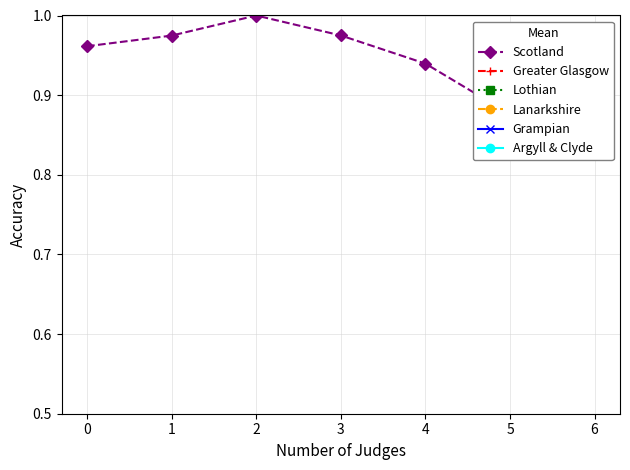

Rank the series at 4 from highest to lowest value.

Scotland, Greater Glasgow, Lothian, Lanarkshire, Grampian, Argyll & Clyde